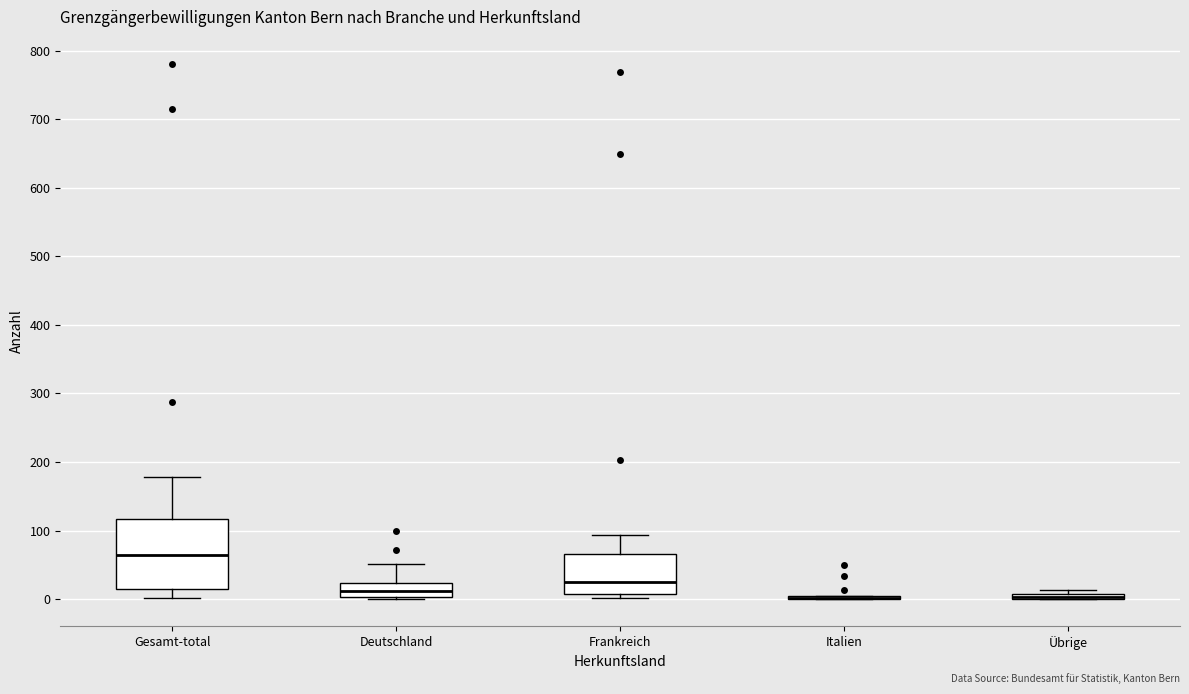

Where is the upper edge of the box for Gesamt-total on the y-axis? The values are not printed on the chart, so give them approximately, as read against the axis.

120